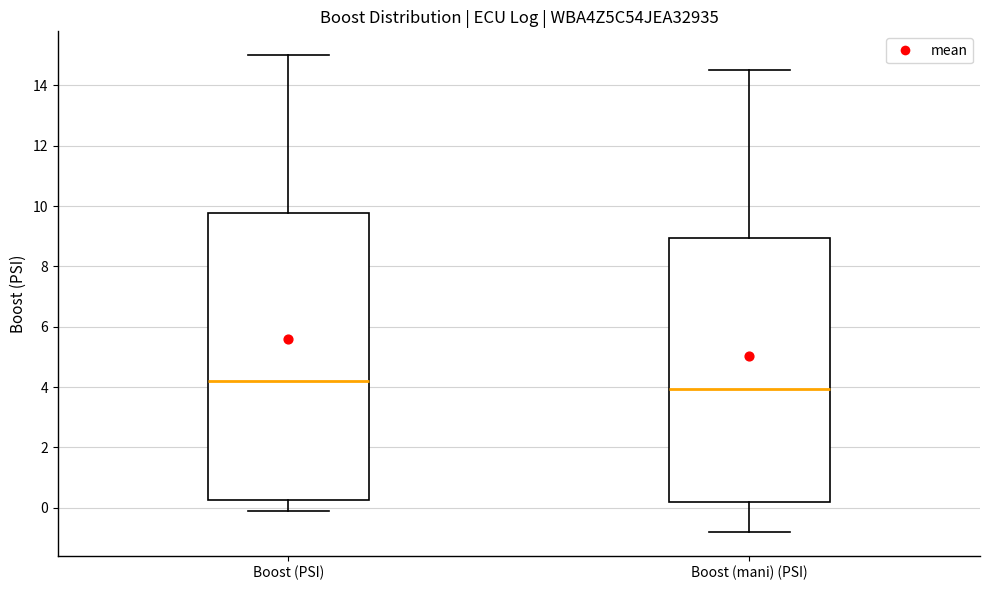

Reading left to right, read every box against the y-axis: the position of its median line, the range the box covers, and the ends of its whiskers. The values are not printed on the chart, so give them approximately, as read against the axis.

Boost (PSI): median 4.2, box 0.2 to 9.8, whiskers 0.0 to 15.0
Boost (mani) (PSI): median 4.0, box 0.2 to 9.0, whiskers -0.8 to 14.6